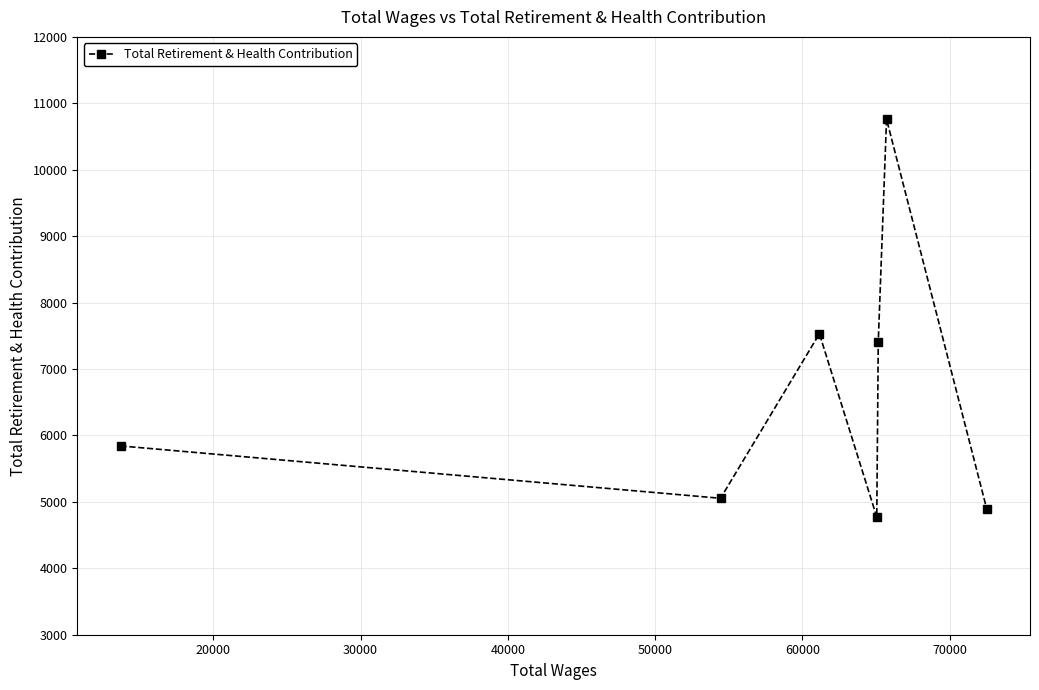

How many lines are shown in the chart?

1